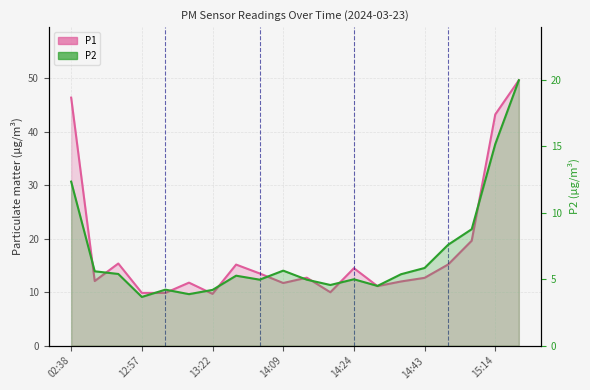

What is the difference between the maximum and second lowest values in the P2 series?

16.1